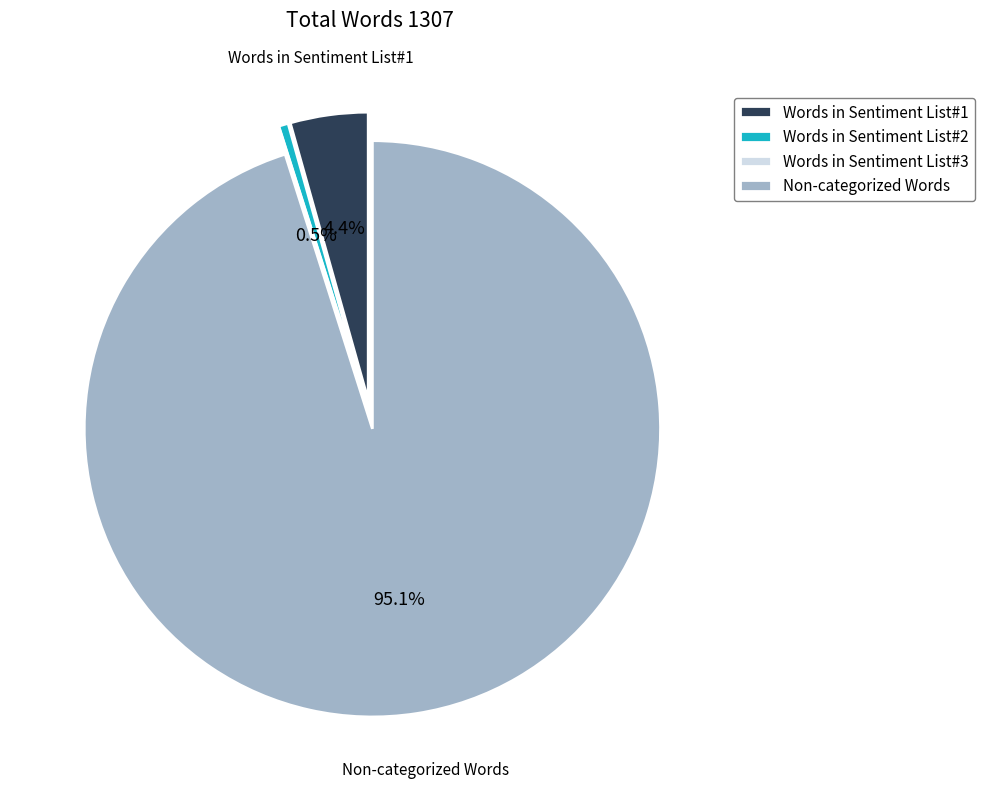

Is the sum of Words in Sentiment List#1 and Non-categorized Words greater than half?

Yes